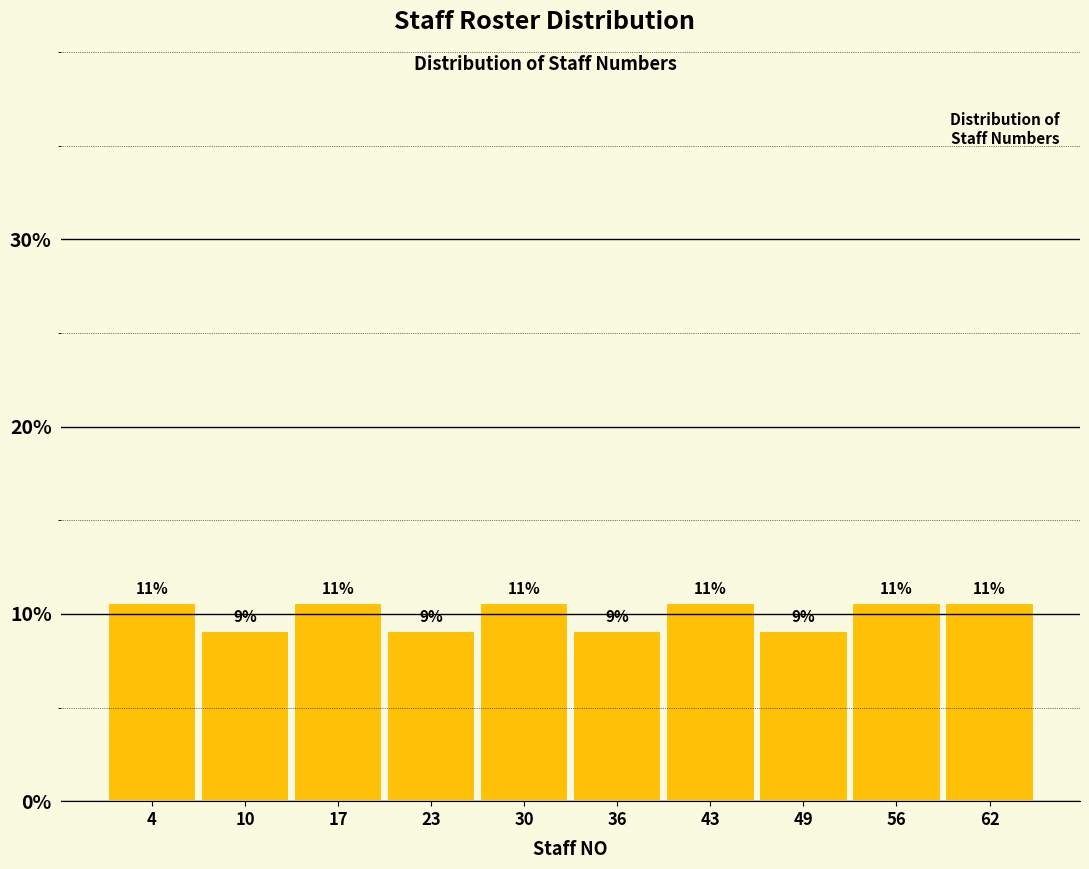

Does the chart contain any negative values?

No